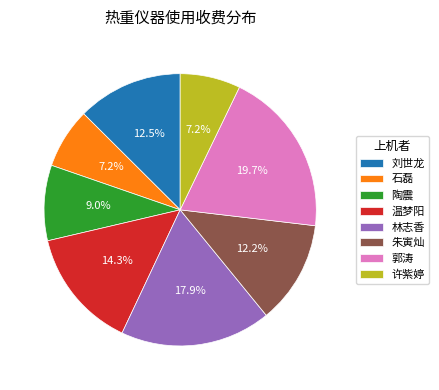

To the nearest percent, what is the average slice percentage?

12%